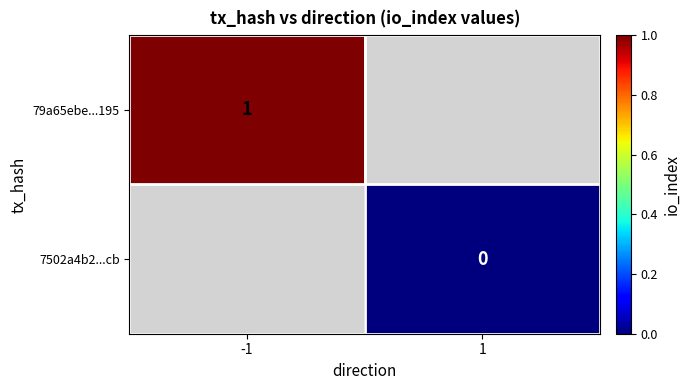

Count the number of categories in the chart.

2